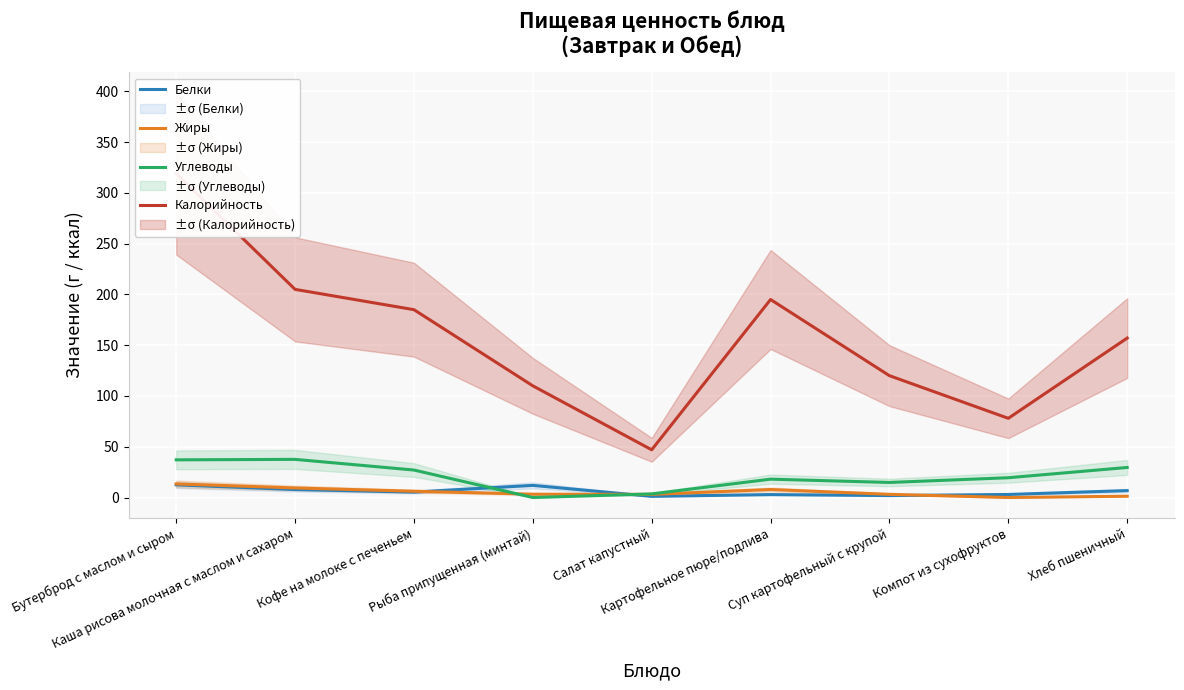

What is the difference between the highest and lowest values at Каша рисова молочная с маслом и сахаром?

197.1